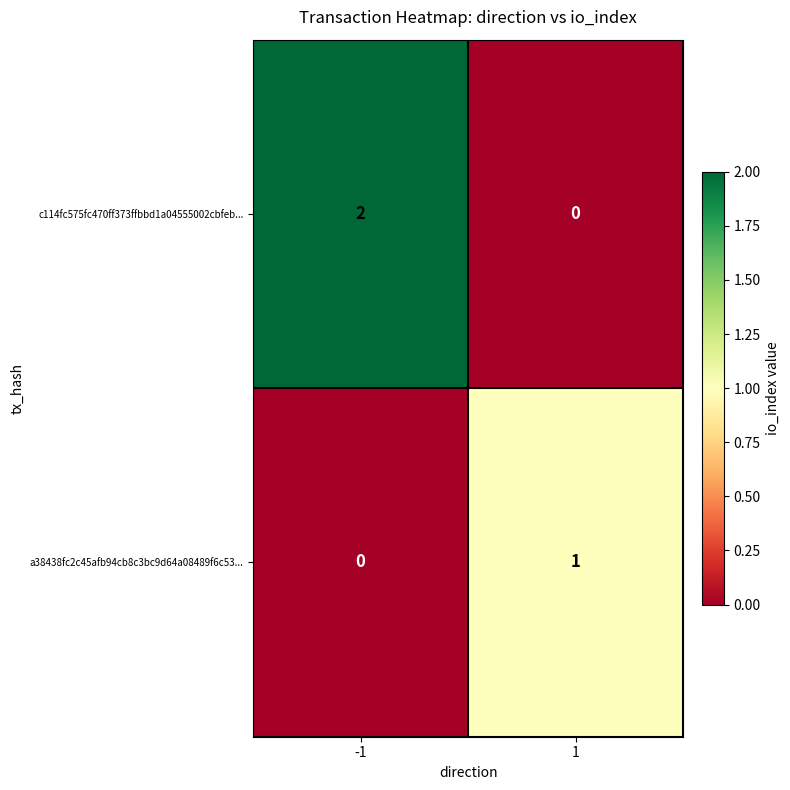

Is it true that a38438fc2c45afb94cb8c3bc9d64a08489f6c53... equals 1 at 1?

True